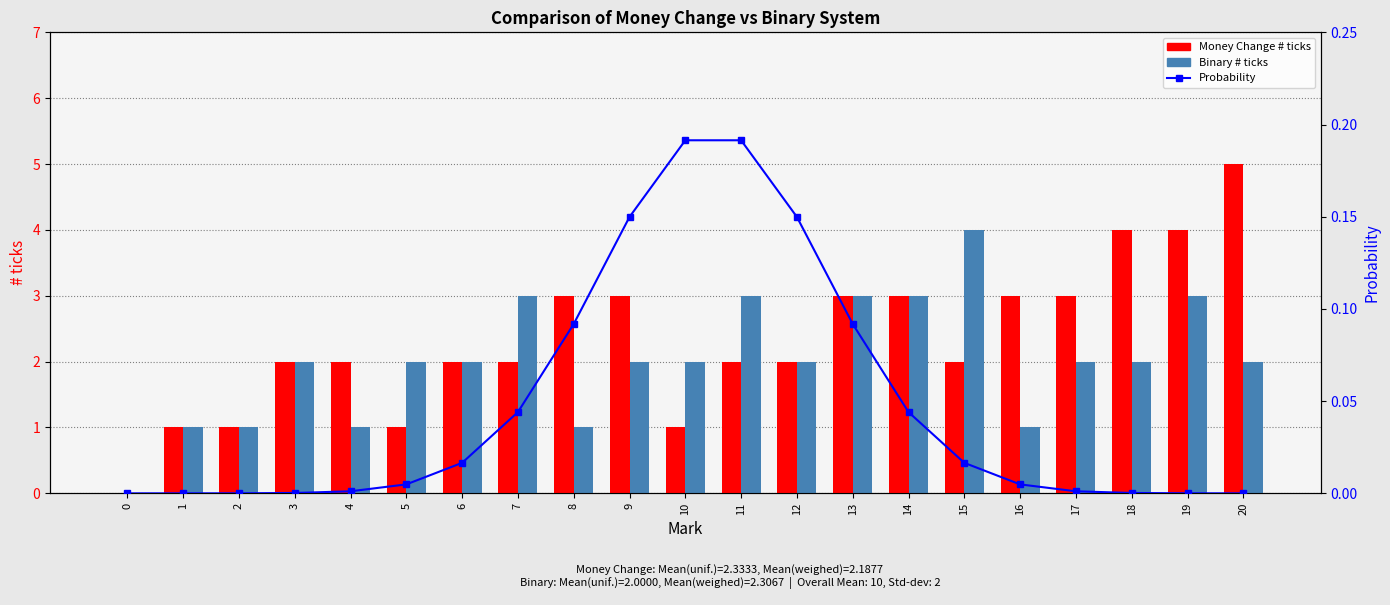

What is the sum of all Binary # ticks values?

42.0